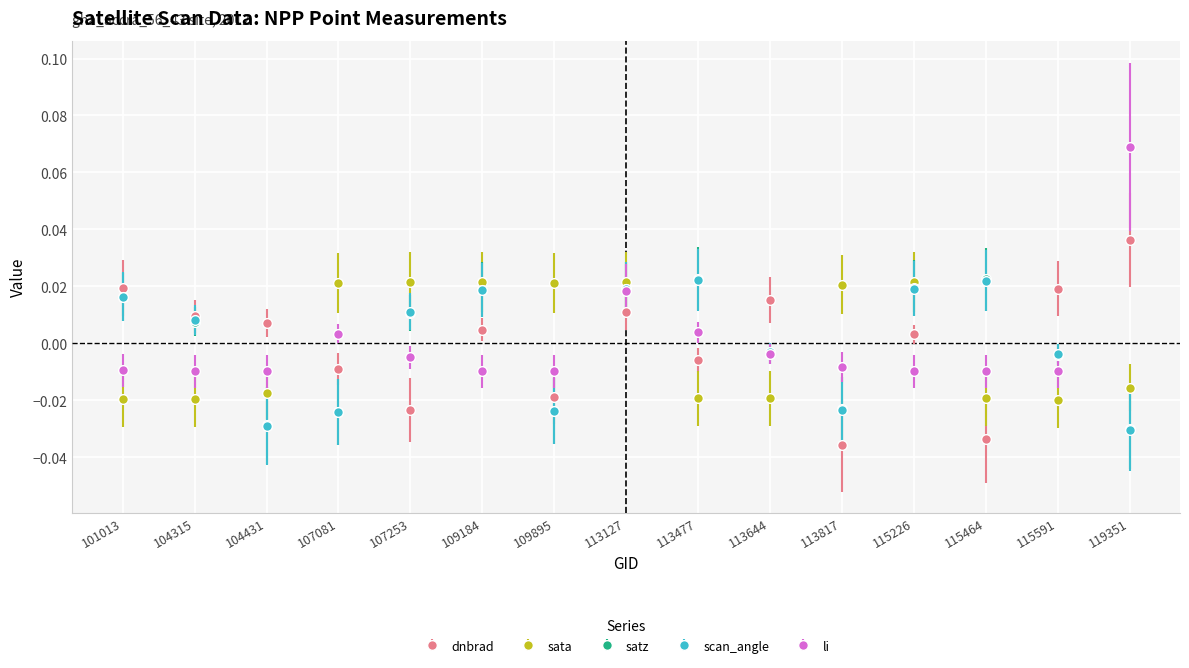

How many sata values are between 0 and 1?

7